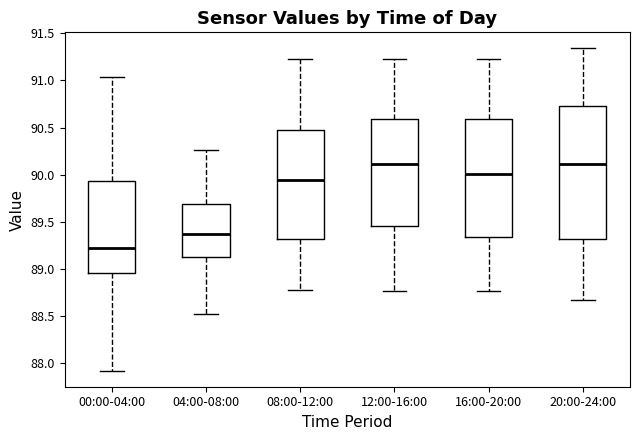

Reading left to right, read every box against the y-axis: the position of its median line, the range the box covers, and the ends of its whiskers. The values are not printed on the chart, so give them approximately, as read against the axis.

00:00-04:00: median 89.25, box 88.95 to 89.95, whiskers 87.90 to 91.05
04:00-08:00: median 89.40, box 89.15 to 89.70, whiskers 88.50 to 90.25
08:00-12:00: median 89.95, box 89.30 to 90.50, whiskers 88.80 to 91.25
12:00-16:00: median 90.10, box 89.45 to 90.60, whiskers 88.75 to 91.25
16:00-20:00: median 90.00, box 89.35 to 90.60, whiskers 88.75 to 91.25
20:00-24:00: median 90.10, box 89.30 to 90.75, whiskers 88.65 to 91.35